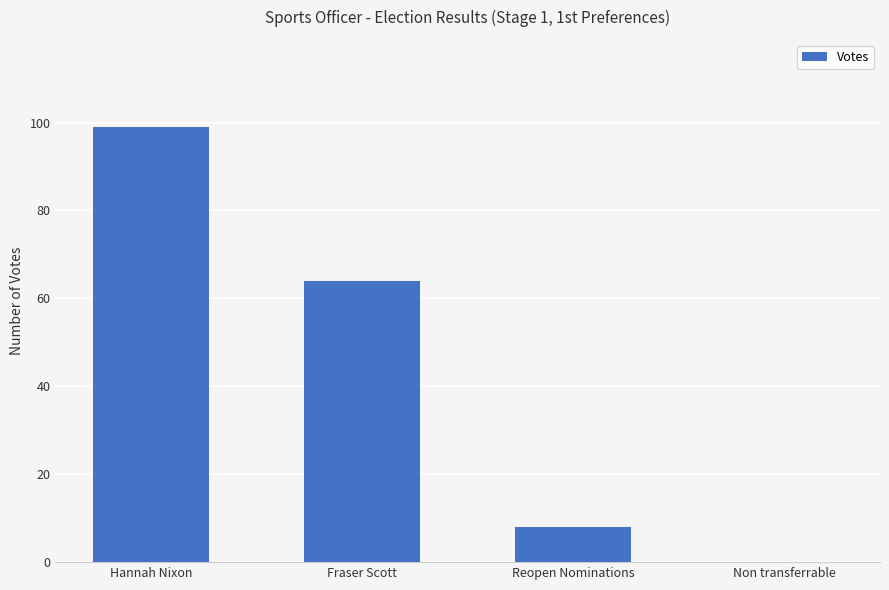

What is the sum of all values?

171